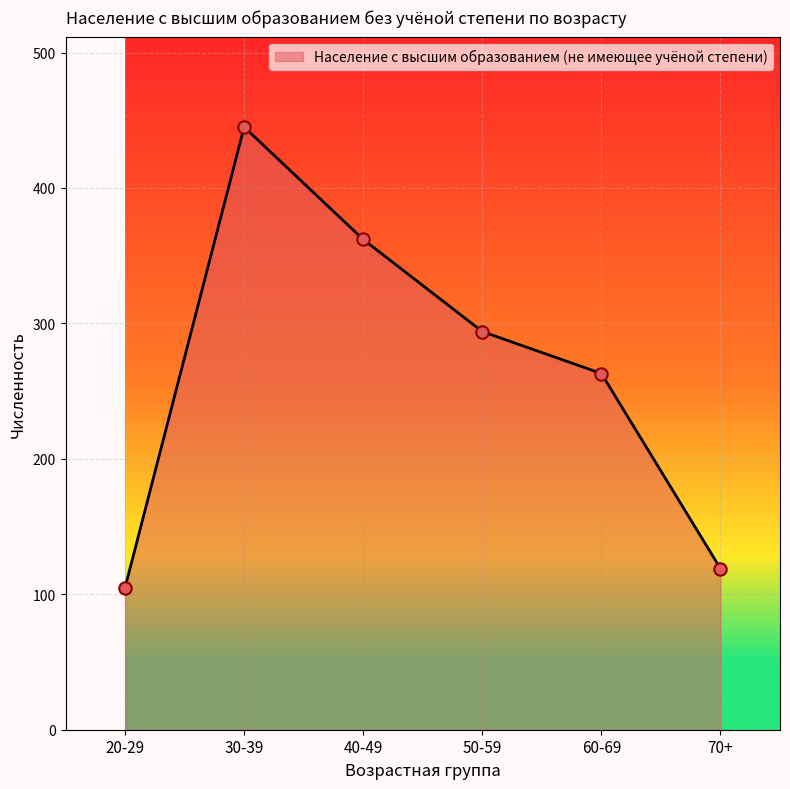

What is the ratio of the value at 30-39 to the value at 20-29?

4.2